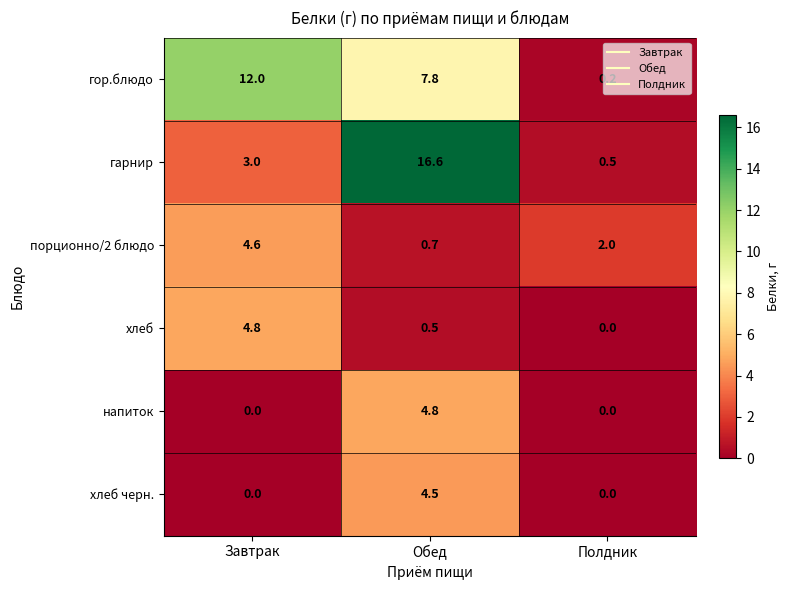

Which series has the widest spread of values?

гарнир